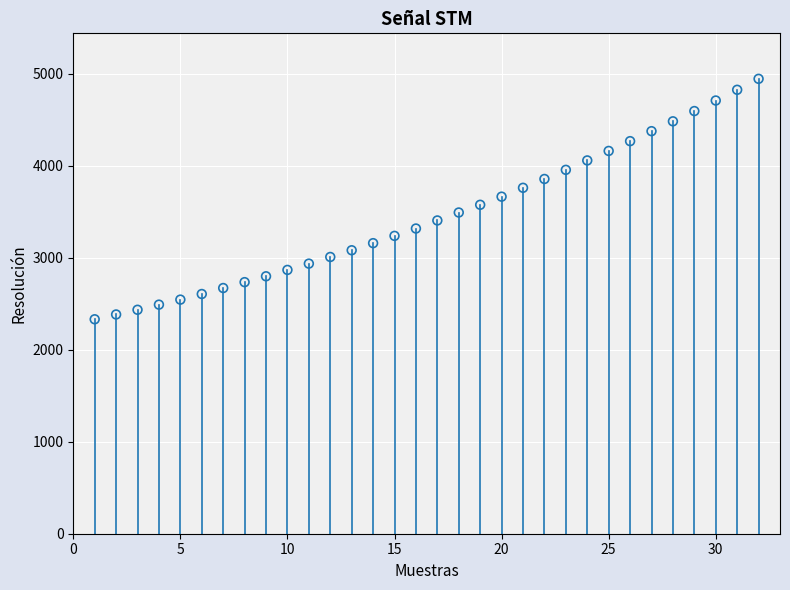

What is the range of Y values (max minus min)?

2614.4